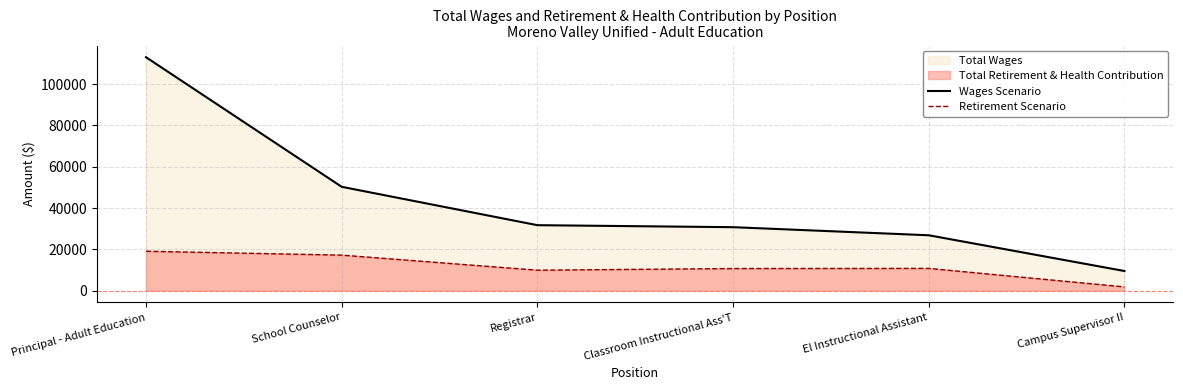

What is the sum of the Wages Scenario values at El Instructional Assistant and Principal - Adult Education?

139861